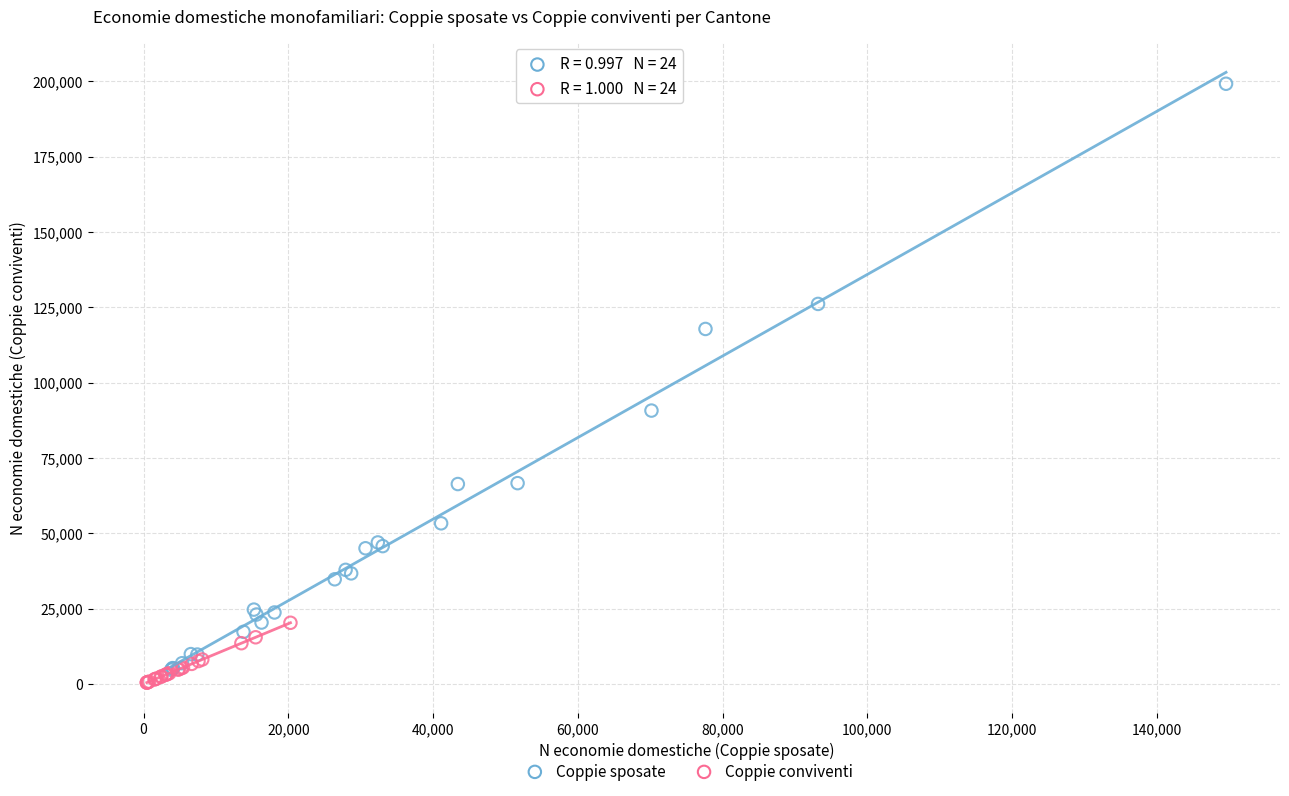

Which series has the largest Y range (max minus min)?

Coppie sposate